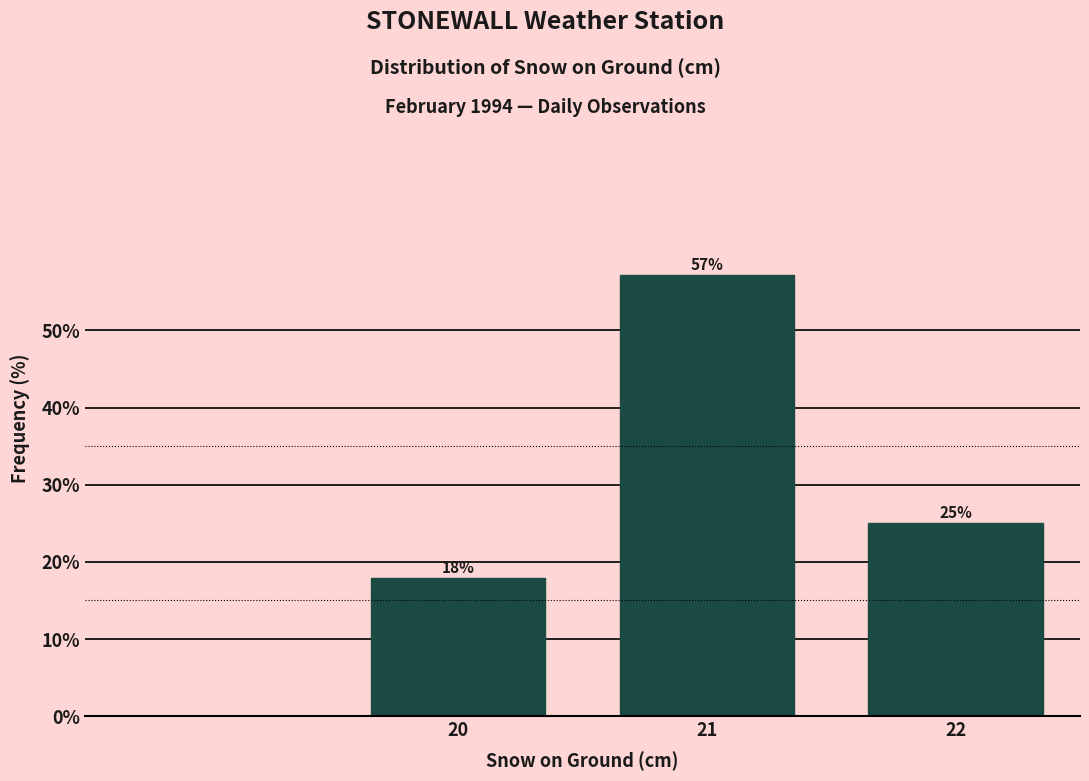

What is the value of the 3rd bar from the left?

25.0